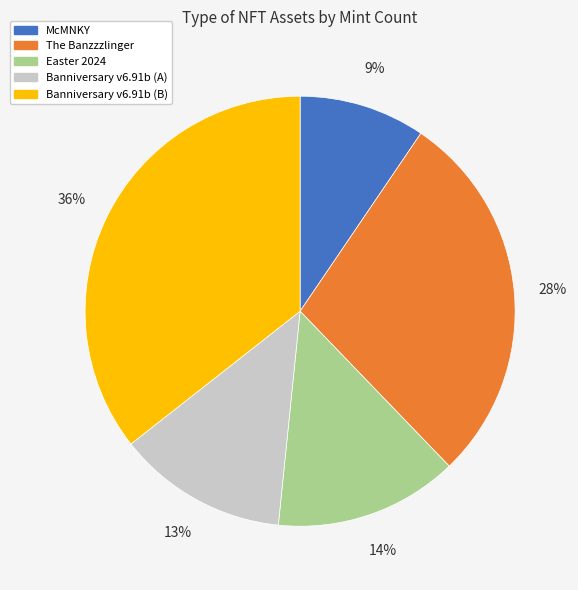

To the nearest percent, what is the combined percentage of McMNKY and Easter 2024?

23%